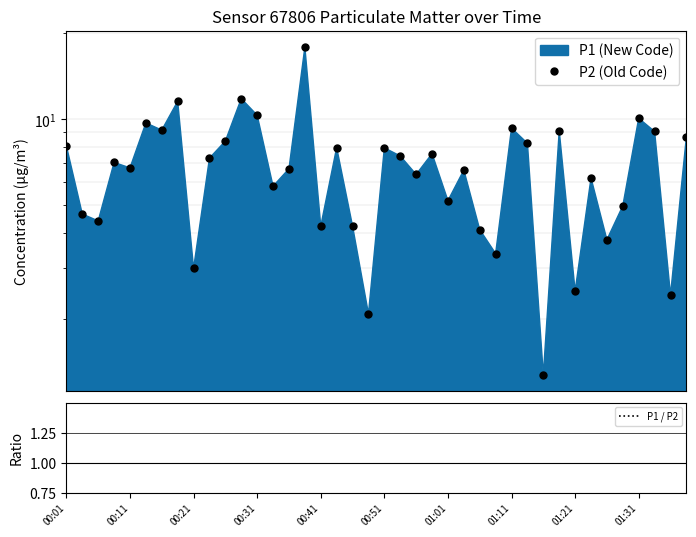

Which series reaches the minimum Y coordinate?

P2 (Old Code)